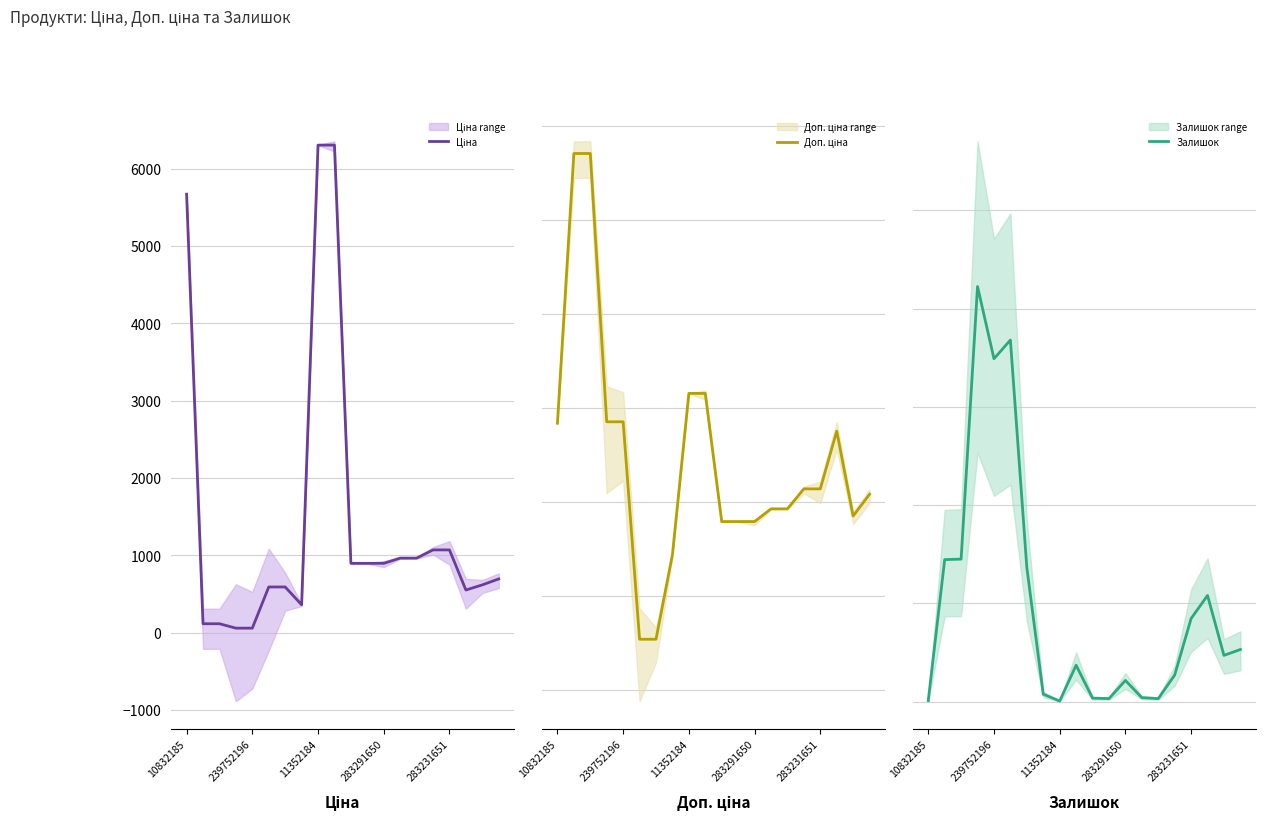

Is the value of Доп. ціна at 11 greater than the value of Залишок at 239752196?

Yes